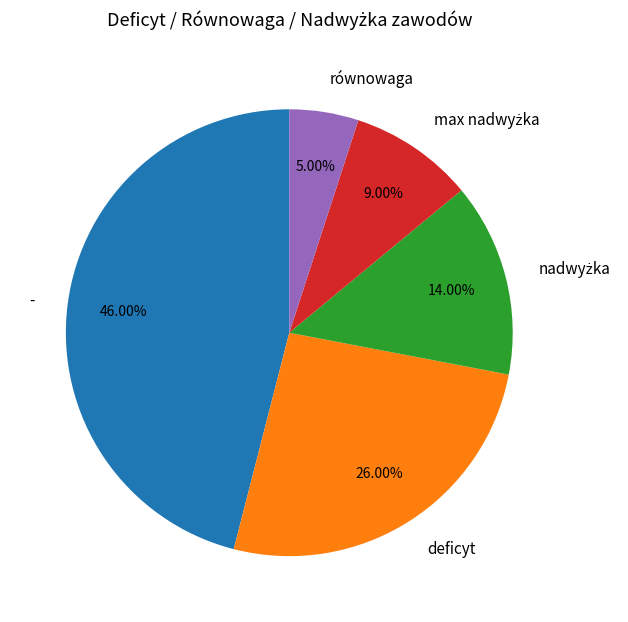

What is the largest slice in the pie chart?

-